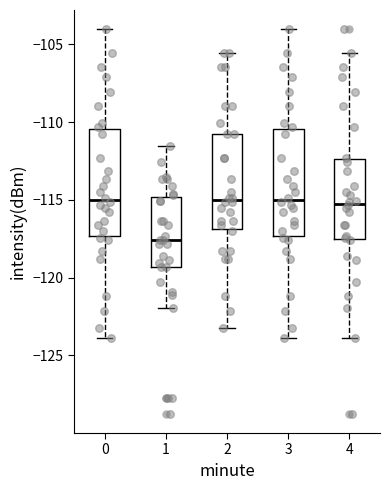

Reading left to right, read every box against the y-axis: the position of its median line, the range the box covers, and the ends of its whiskers. The values are not printed on the chart, so give them approximately, as read against the axis.

0: median -115.0, box -117.5 to -110.5, whiskers -124.0 to -104.0
1: median -117.5, box -119.5 to -115.0, whiskers -122.0 to -111.5
2: median -115.0, box -117.0 to -111.0, whiskers -123.0 to -105.5
3: median -115.0, box -117.5 to -110.5, whiskers -124.0 to -104.0
4: median -115.0, box -117.5 to -112.5, whiskers -124.0 to -105.5